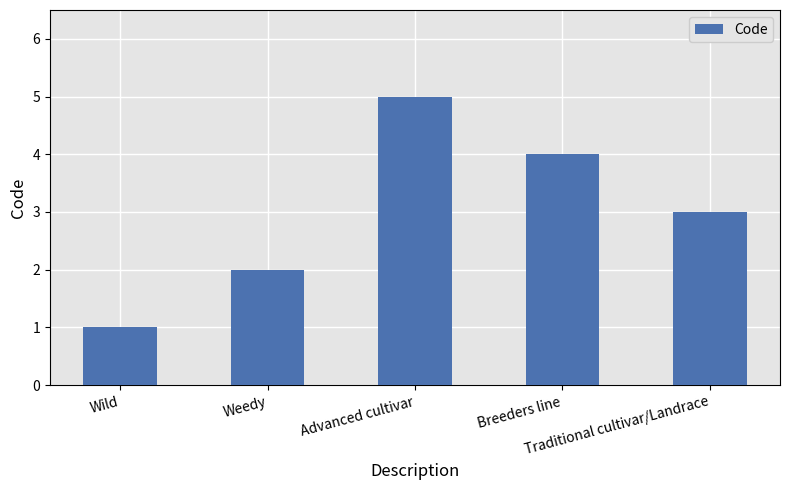

What position from the left is Advanced cultivar?

3